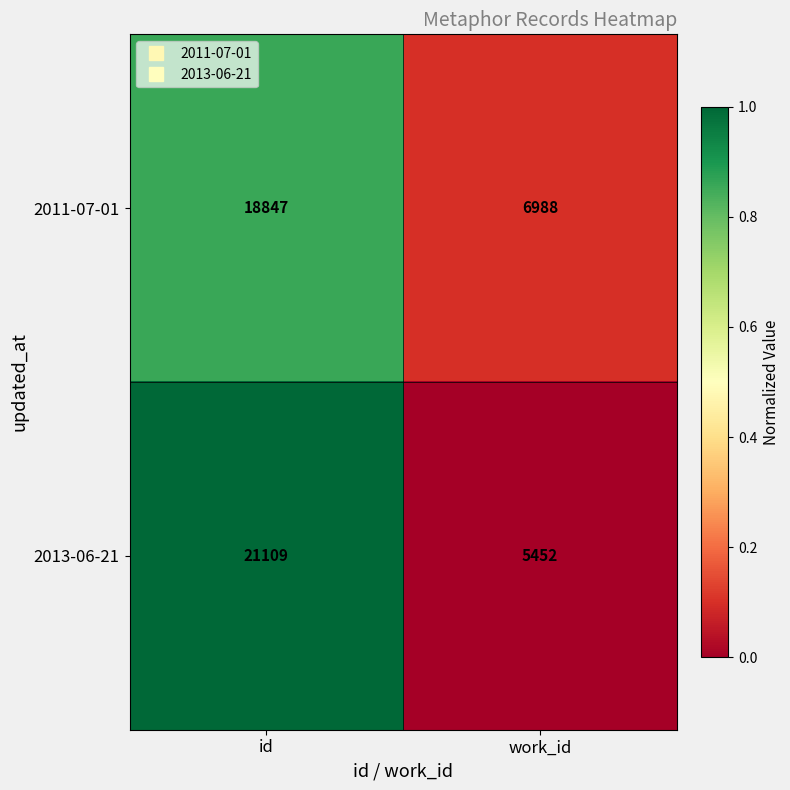

List the series in order of their overall mean, highest first.

2013-06-21, 2011-07-01